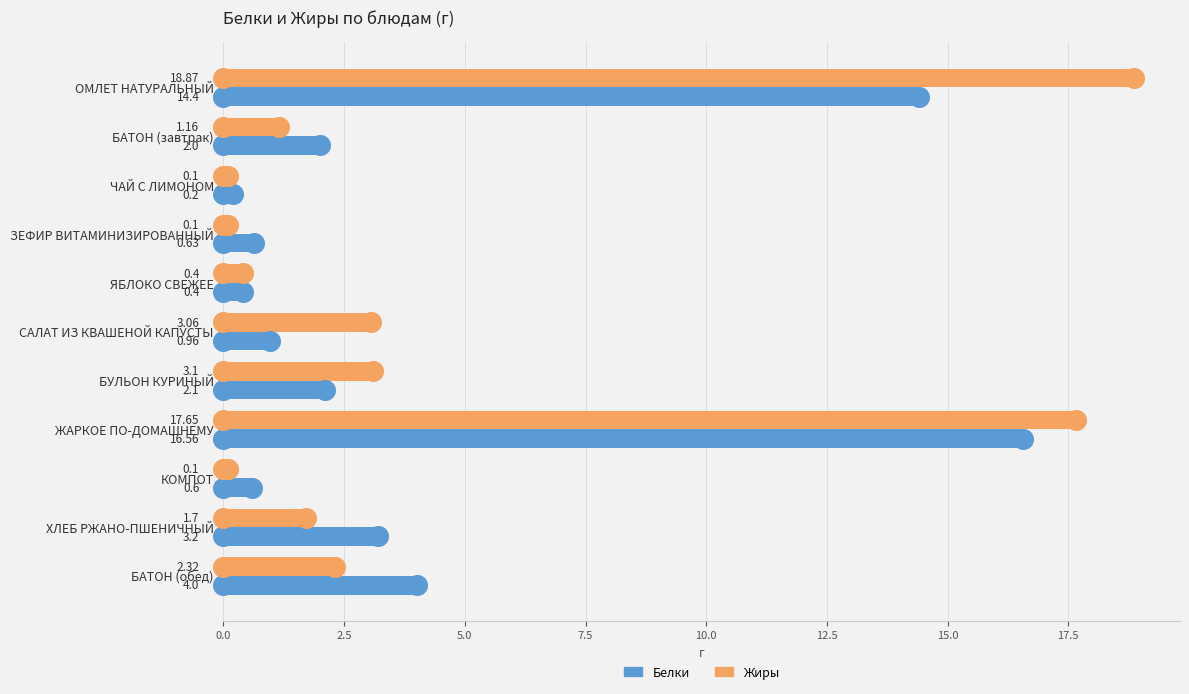

Is the value of Жиры at ЧАЙ С ЛИМОНОМ greater than the value of Белки at КОМПОТ?

No